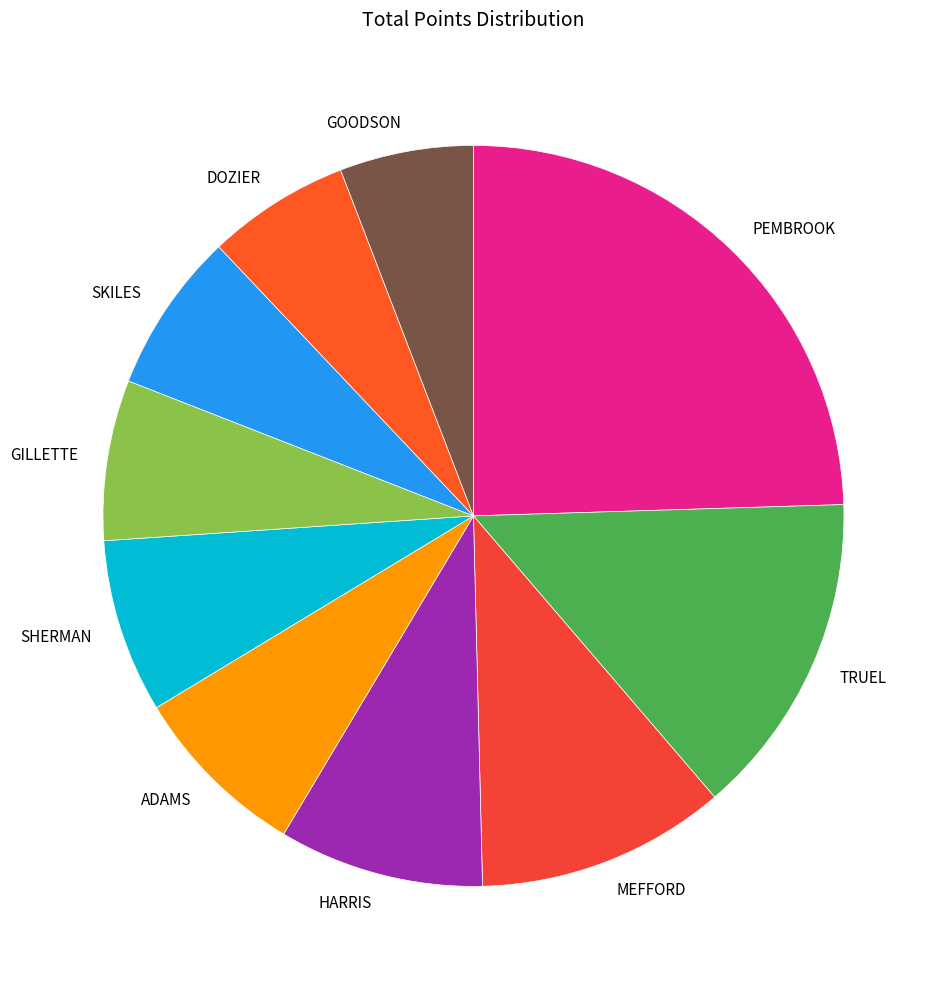

How many slices are in this pie chart?

10